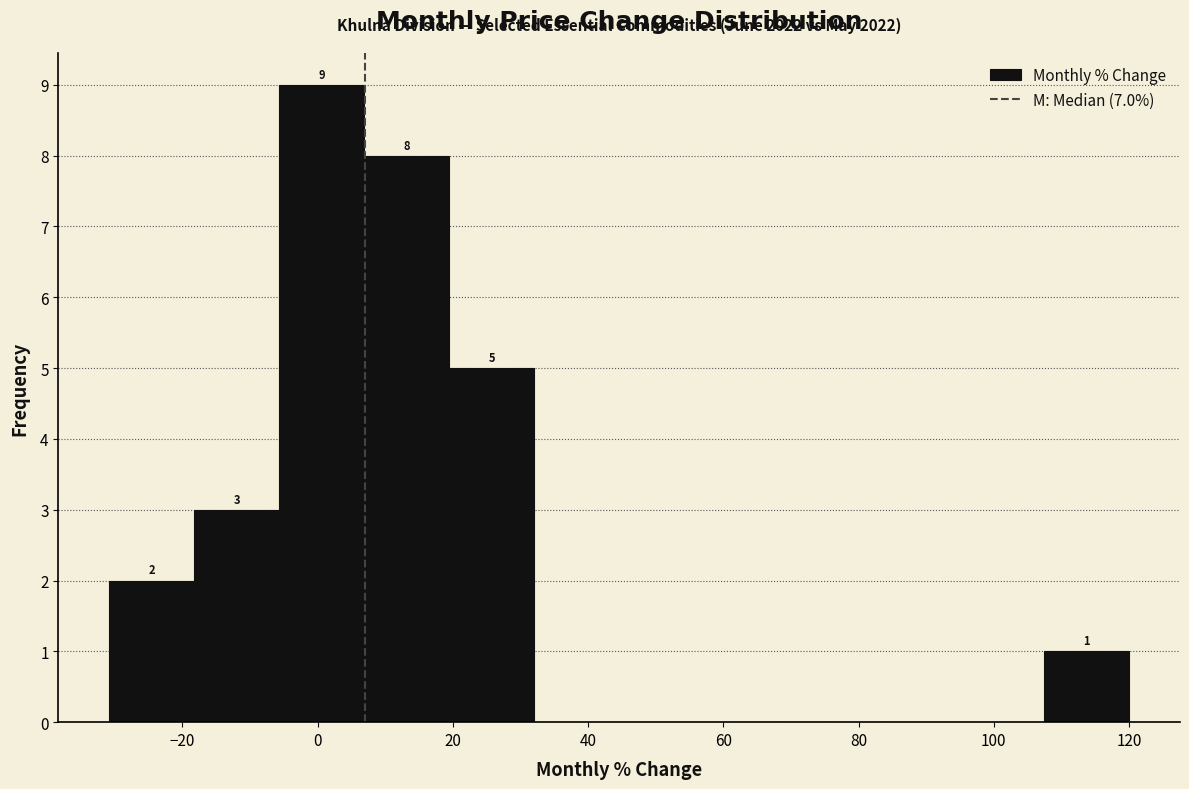

Over which range of the x-axis is the bar tallest?

-6 to 6